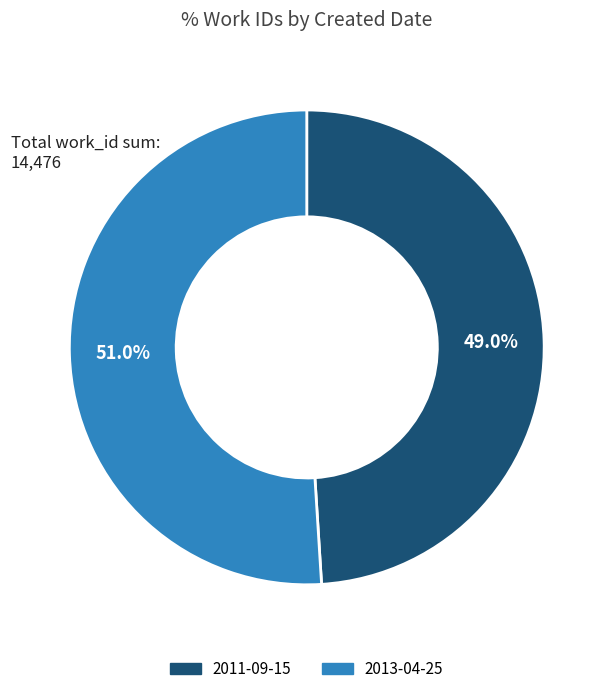

How many segments does this pie chart have?

2